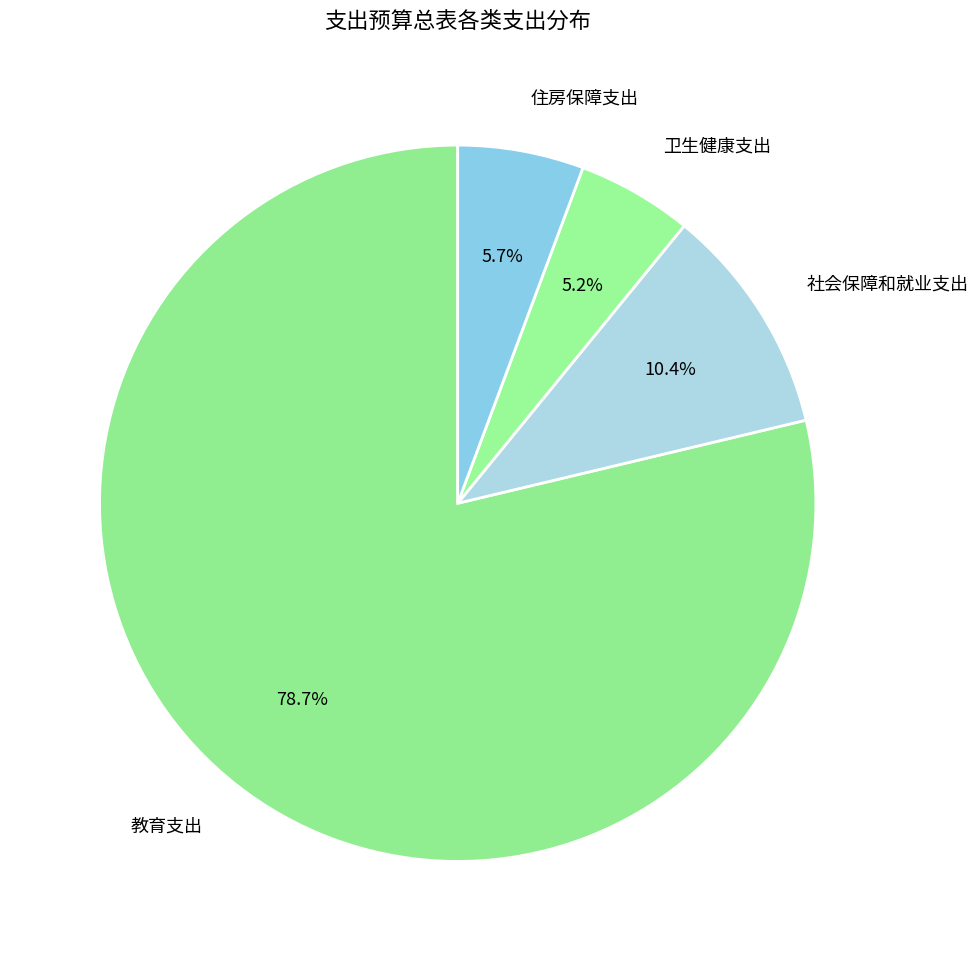

What percentage is the 住房保障支出 slice, to the nearest percent?

6%